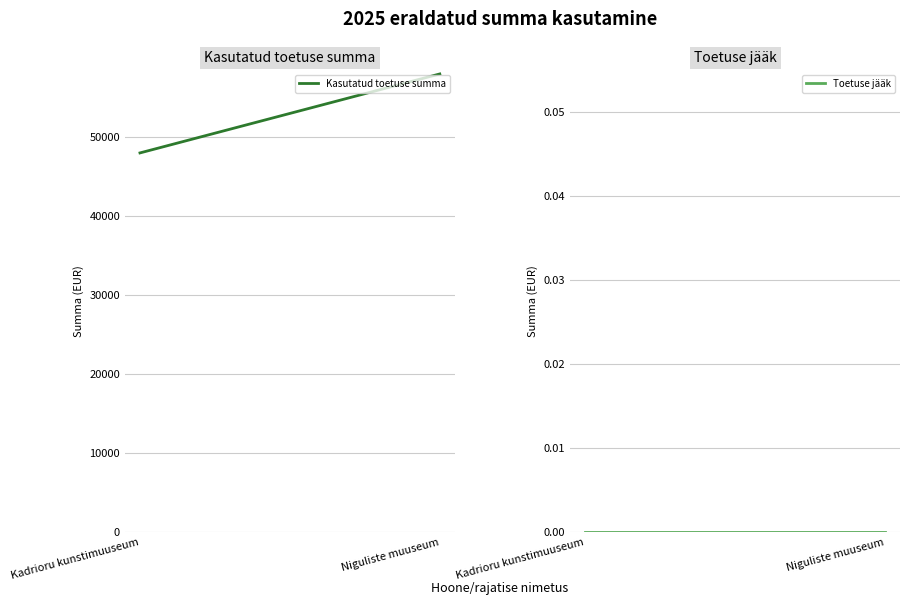

Rank the series at Kadrioru kunstimuuseum from highest to lowest value.

Kasutatud toetuse summa, Toetuse jääk